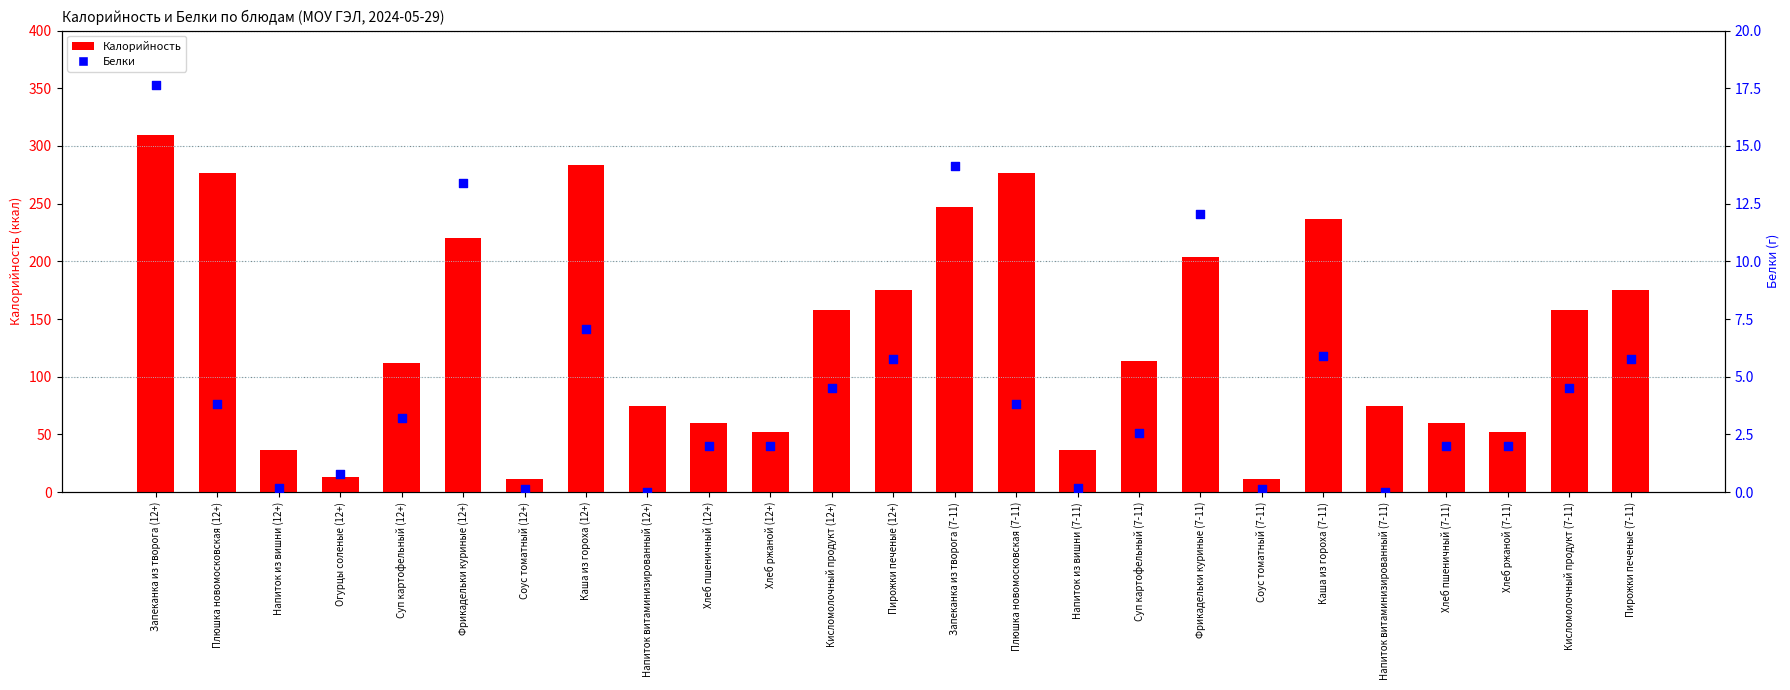

Which series has the largest total across all categories?

Калорийность